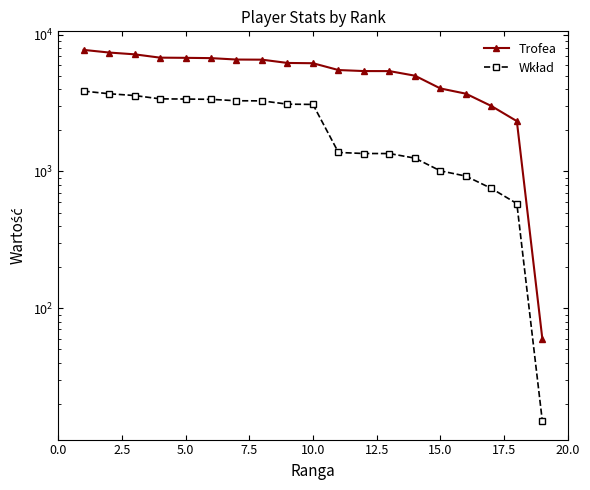

True or false: Wkład and Trofea cross at least once.

False